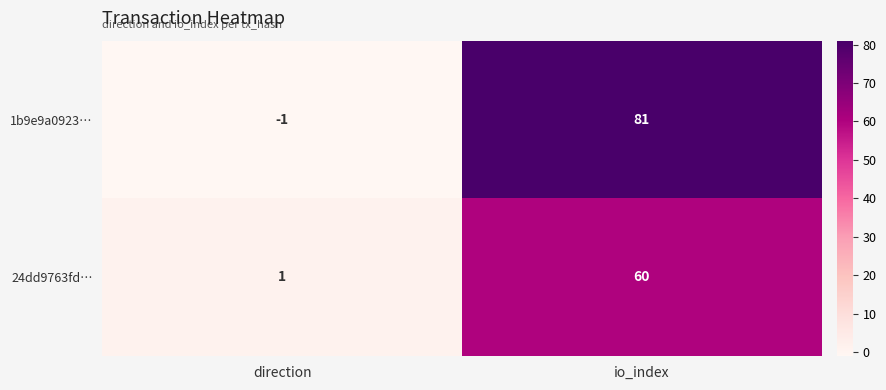

Which label corresponds to the largest value in the chart?

io_index